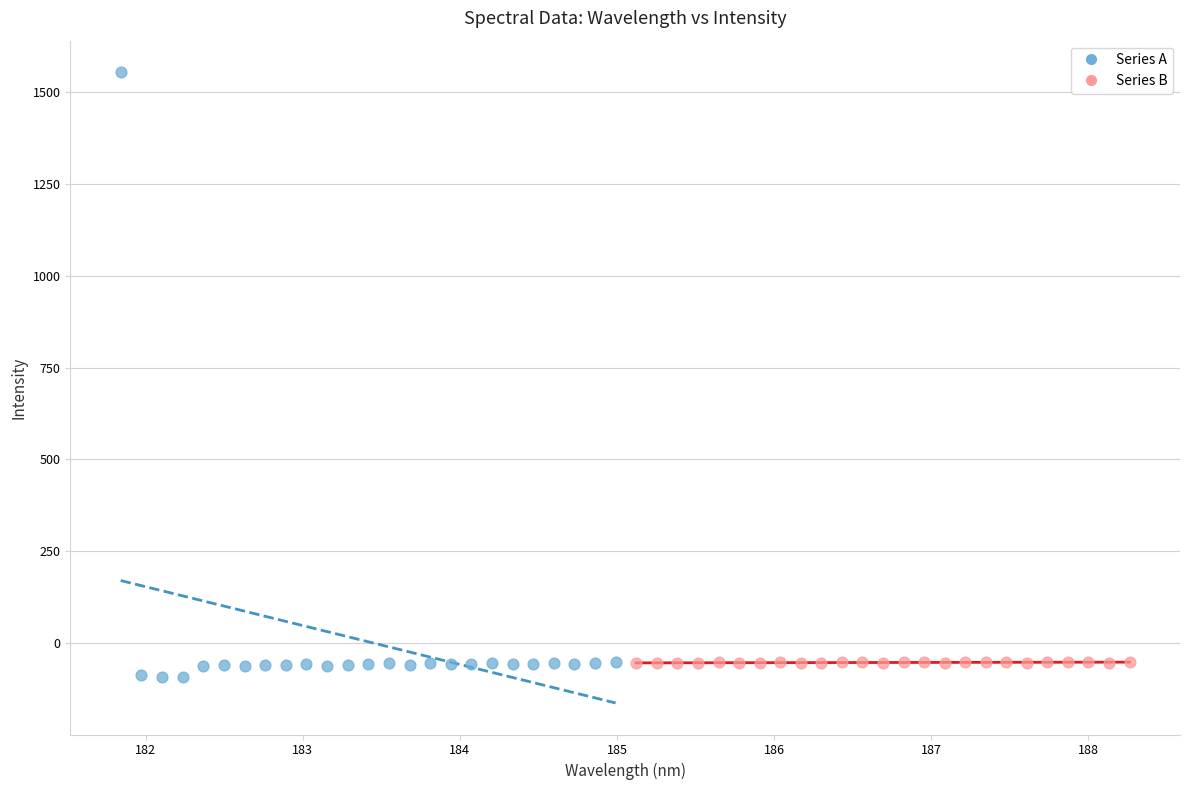

Which series has the widest spread of Y values?

Series A